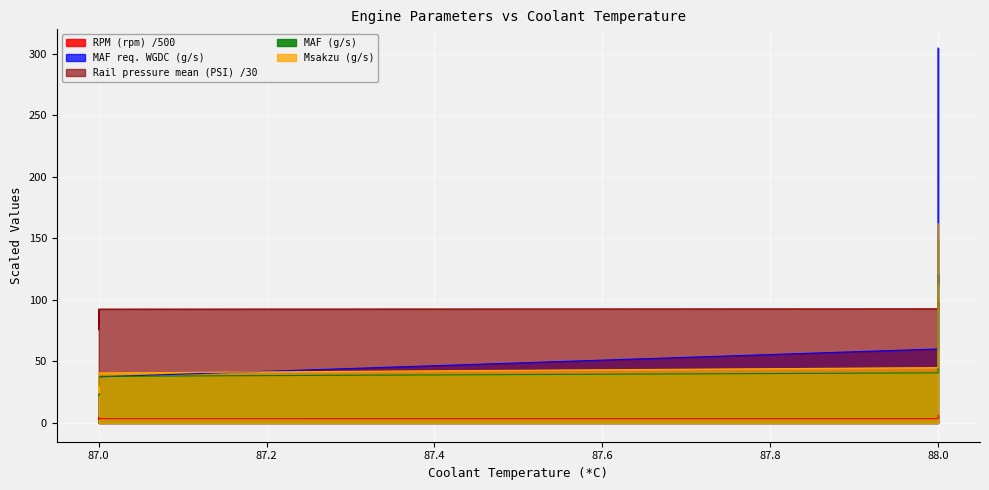

How many values in the MAF req. WGDC (g/s) series exceed 114?

20